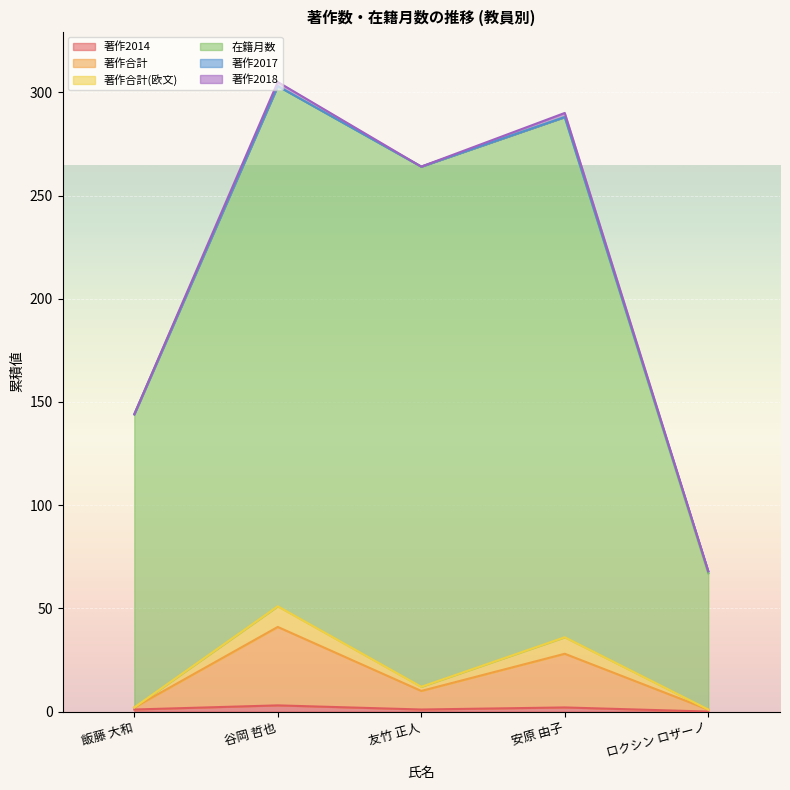

True or false: 著作2014 and 在籍月数 intersect in this chart.

False